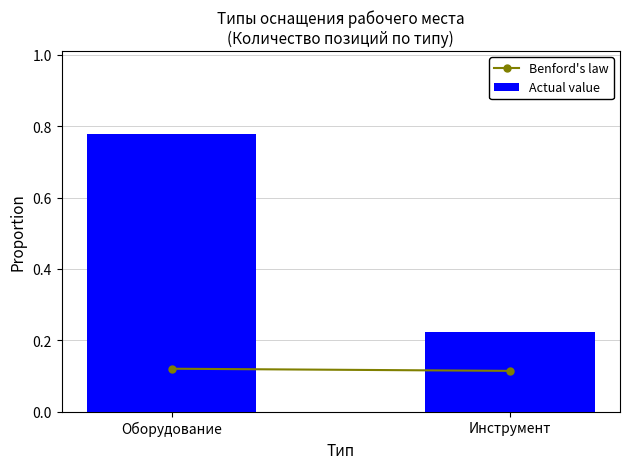

Rank the categories by value from highest to lowest.

Оборудование, Инструмент